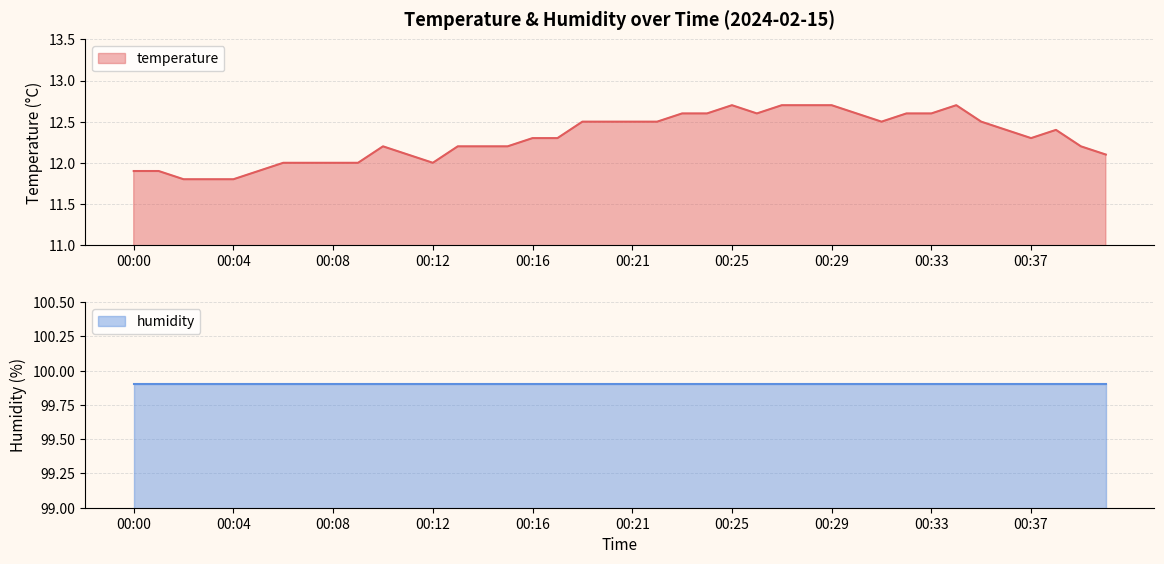

How many data points does each series have?

40